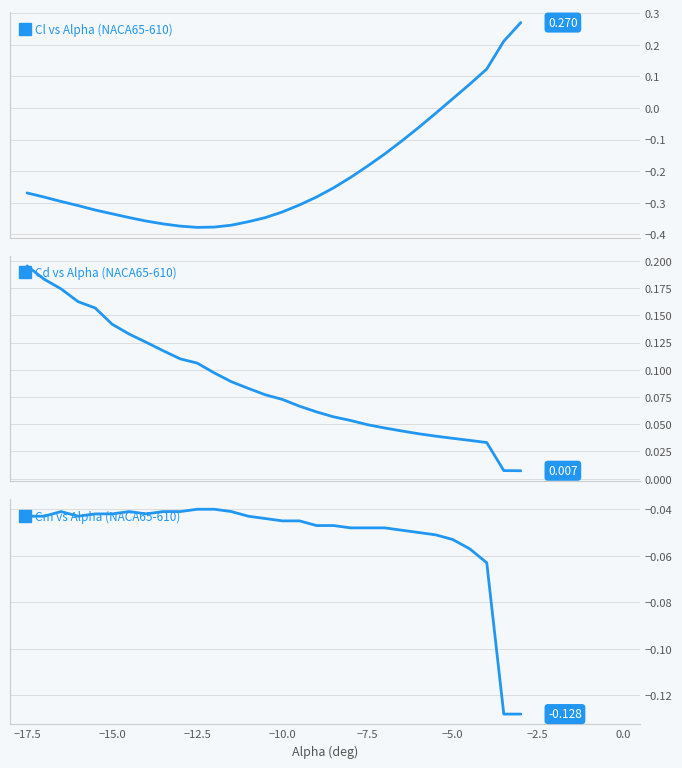

Reading left to right, transcribe all the data shown in this chart.

Cl vs Alpha (NACA65-610): -0.3	-0.3	-0.3	-0.3	-0.3	-0.3	-0.3	-0.4	-0.4	-0.4	-0.4	-0.4	-0.4	-0.4	-0.3	-0.3	-0.3	-0.3	-0.3	-0.2	-0.2	-0.1	-0.1	-0.1	-0.0	0.0	0.1	0.1	0.2	0.3
Cd vs Alpha (NACA65-610): 0.2	0.2	0.2	0.2	0.2	0.1	0.1	0.1	0.1	0.1	0.1	0.1	0.1	0.1	0.1	0.1	0.1	0.1	0.1	0.1	0.0	0.0	0.0	0.0	0.0	0.0	0.0	0.0	0.0	0.0
Cm vs Alpha (NACA65-610): -0.0	-0.0	-0.0	-0.0	-0.0	-0.0	-0.0	-0.0	-0.0	-0.0	-0.0	-0.0	-0.0	-0.0	-0.0	-0.0	-0.0	-0.0	-0.0	-0.0	-0.0	-0.0	-0.0	-0.1	-0.1	-0.1	-0.1	-0.1	-0.1	-0.1